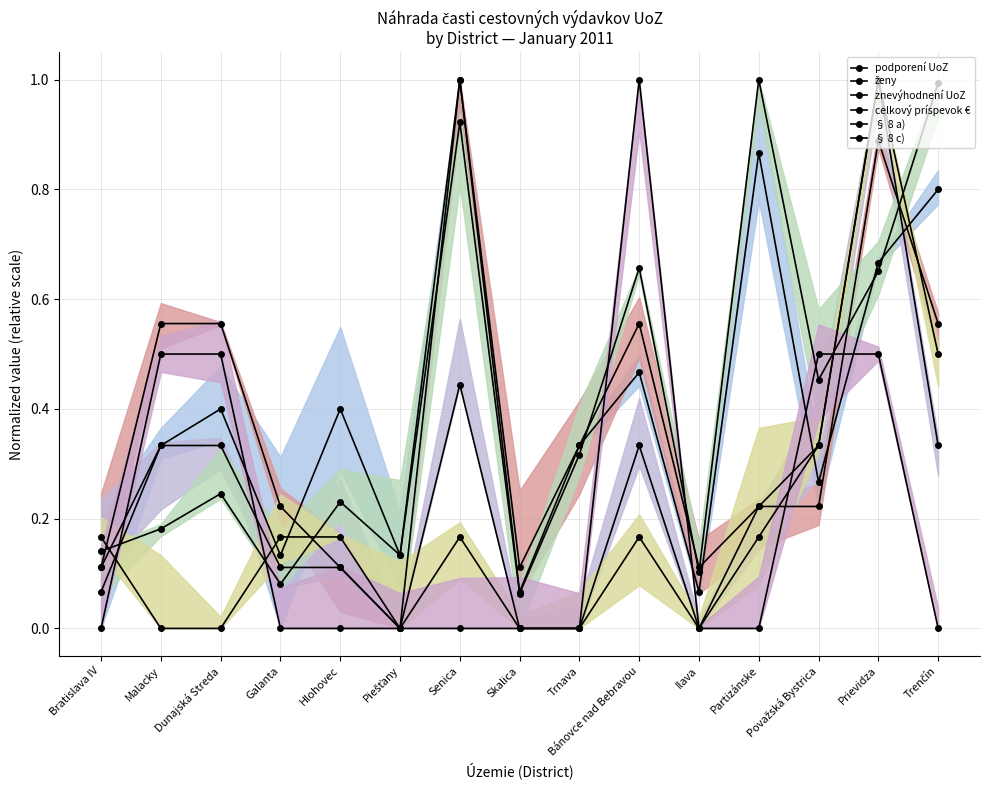

What are all the series names shown in the legend?

podporení UoZ, ženy, znevýhodnení UoZ, celkový príspevok €, § 8 a), § 8 c)